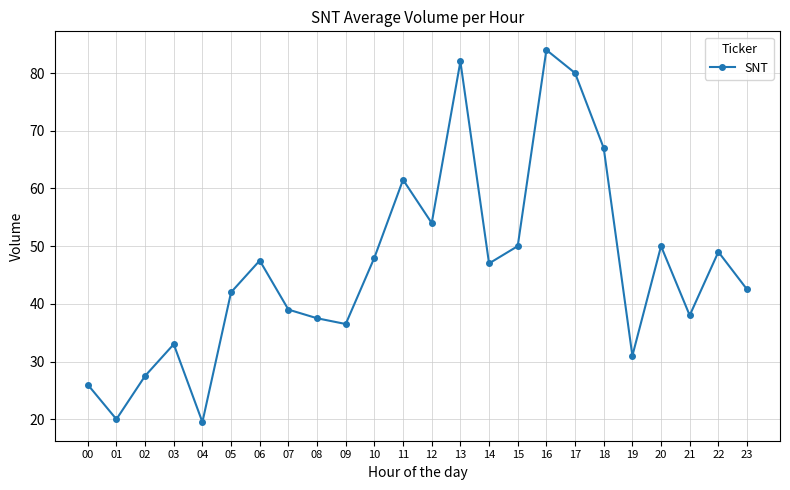

How many interior local peaks (higher than both neighbors) does the data have?

7